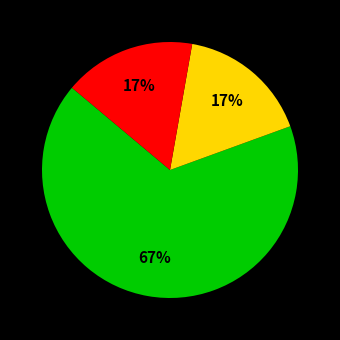

To the nearest percent, what is the difference between the largest and smallest slice percentages?

50%